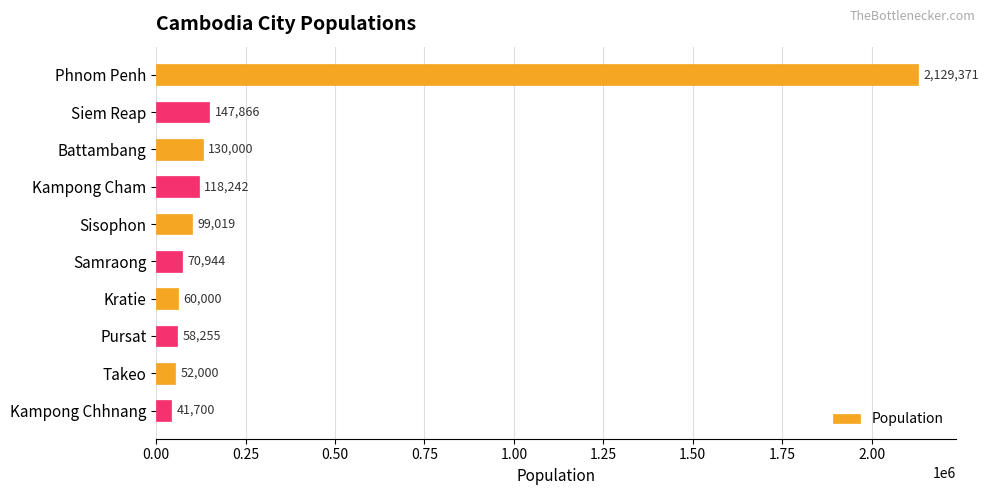

At which category does the chart reach its minimum across all series?

Kampong Chhnang